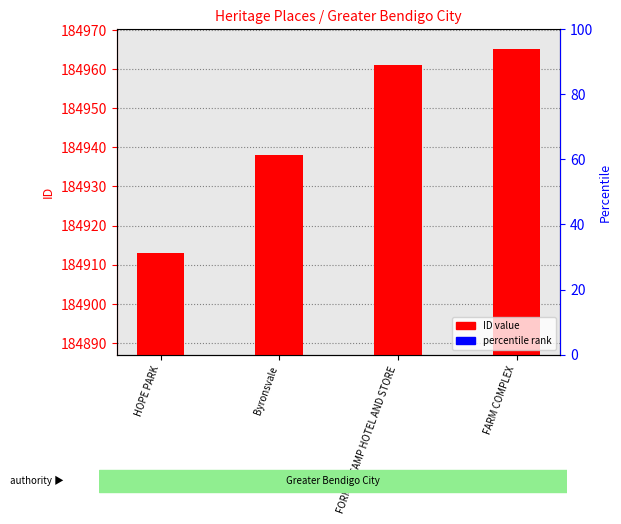

Which has a higher value, HOPE PARK or Byronsvale?

Byronsvale